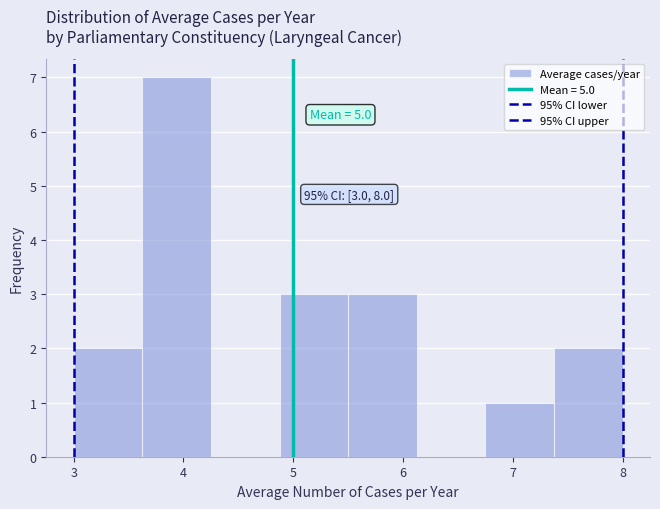

Which range on the x-axis has the tallest bar?

3.6 to 4.3